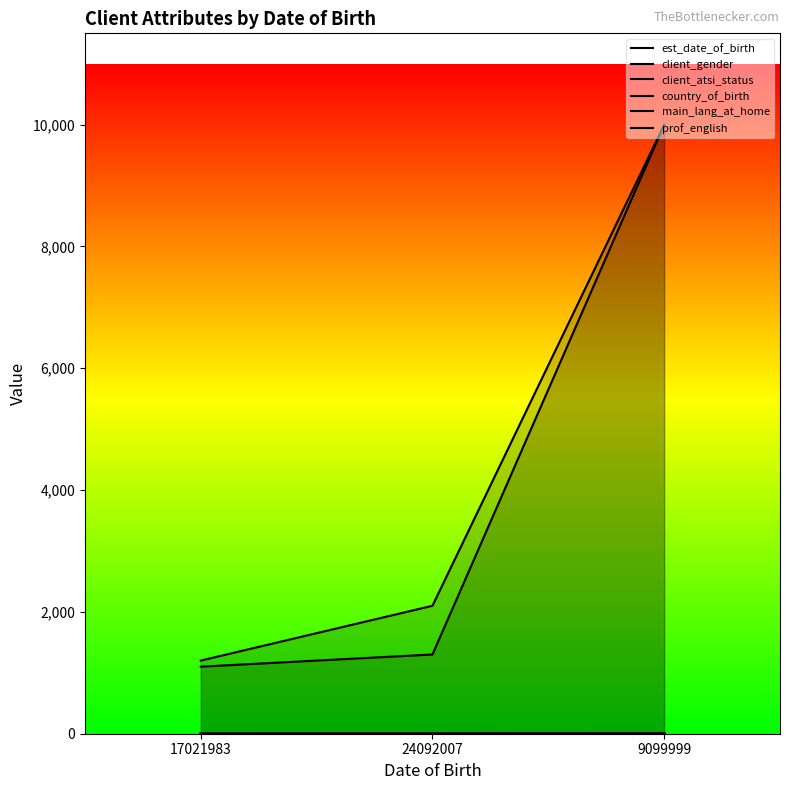

The main_lang_at_home series shows 9999 at 9099999. True or false?

True